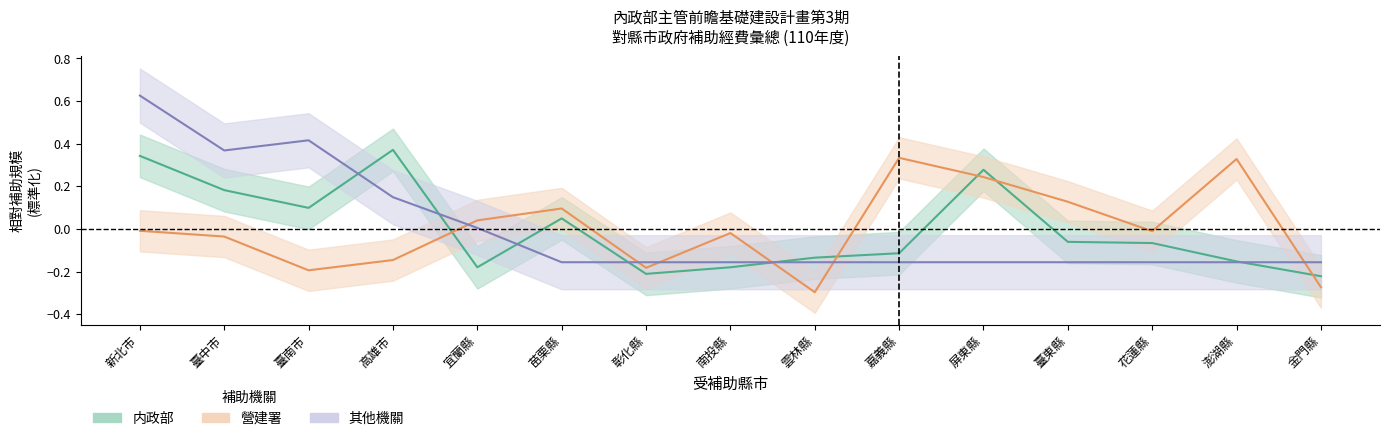

How many negative values does the 内政部_補助金額 series have?

9